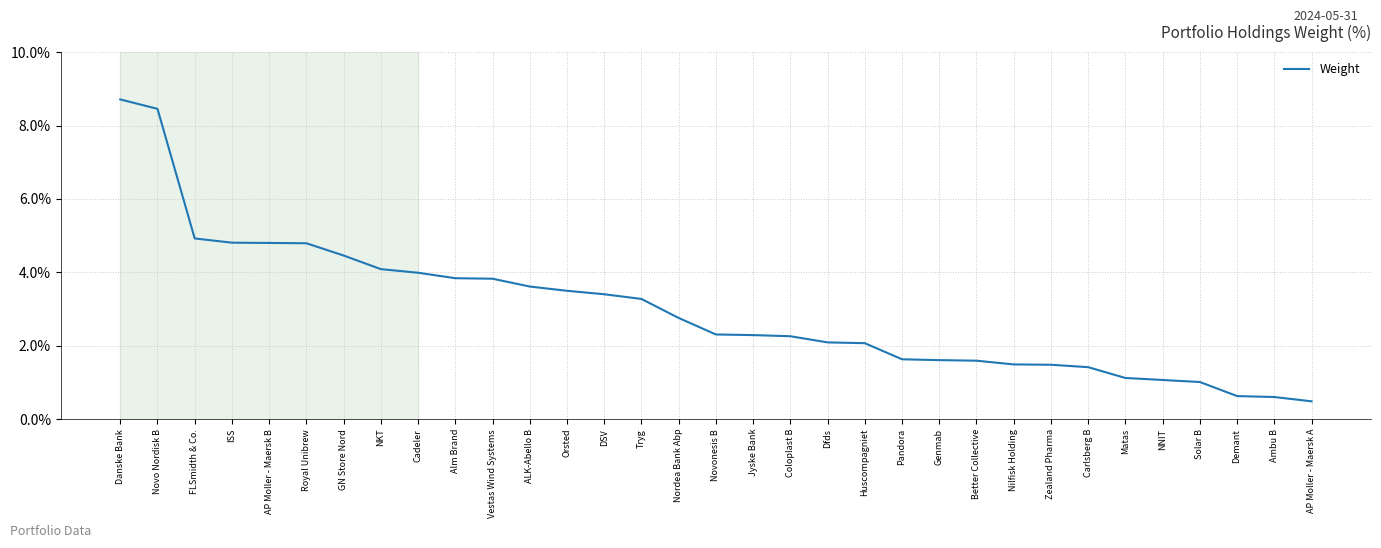

Reading left to right, transcribe all the data shown in this chart.

8.7	8.5	4.9	4.8	4.8	4.8	4.5	4.1	4.0	3.8	3.8	3.6	3.5	3.4	3.3	2.8	2.3	2.3	2.3	2.1	2.1	1.6	1.6	1.6	1.5	1.5	1.4	1.1	1.1	1.0	0.6	0.6	0.5